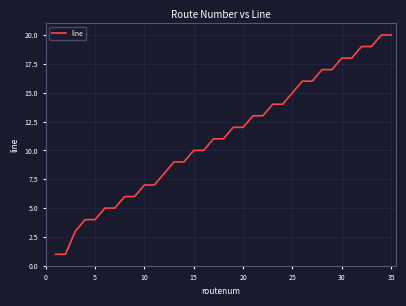

Does the chart display data point markers on the line(s)?

No